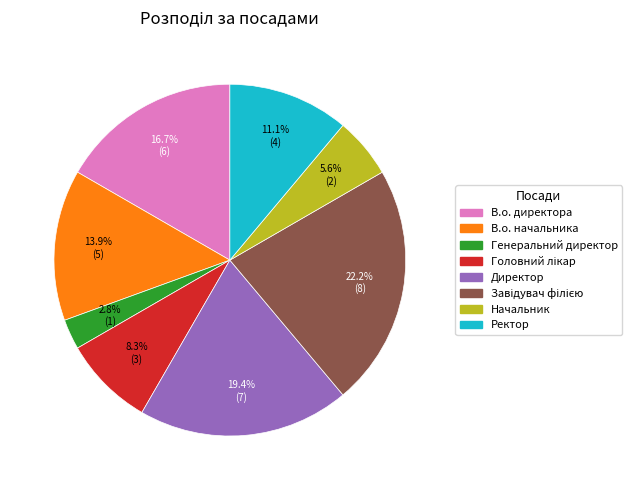

To the nearest percent, what percentage of the pie is В.о. директора?

17%